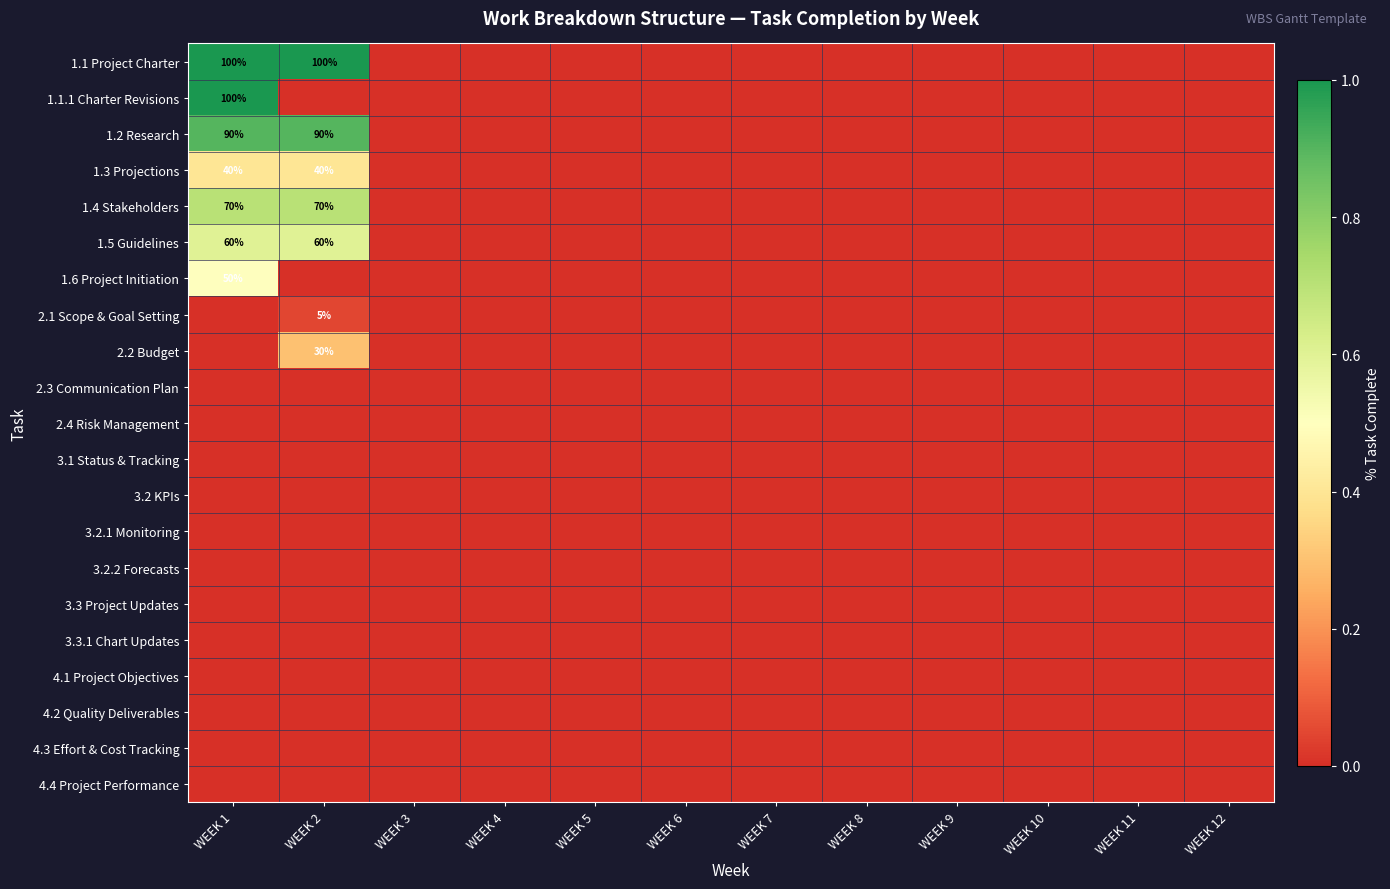

How many distinct data groups are displayed?

21